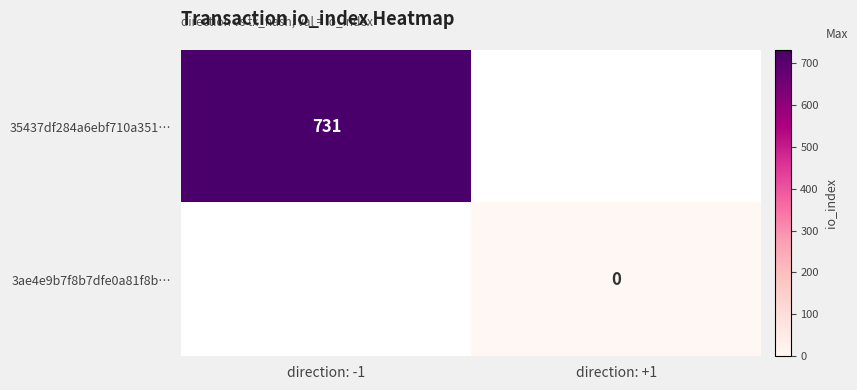

The value of 35437df284a6ebf710a351… at direction: -1 is 997. True or false?

False